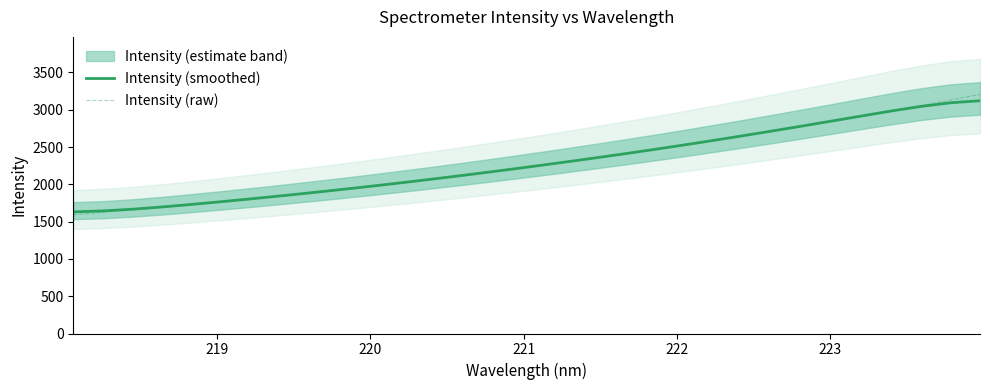

What is the minimum value for Intensity (smoothed)?

1630.2